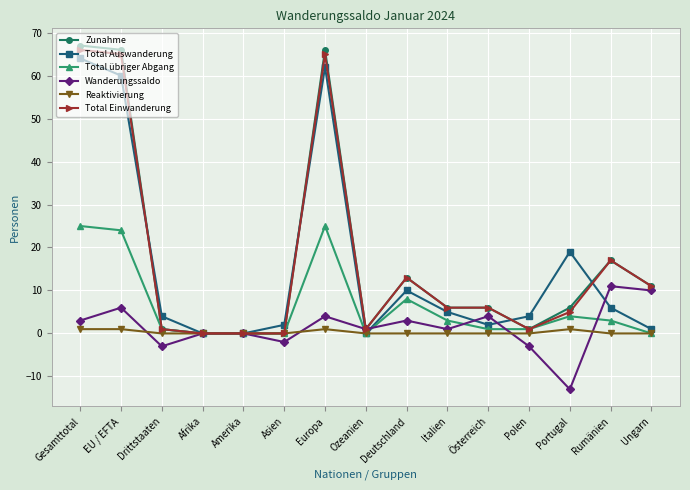

What is the difference between the second highest and second lowest values in the Total Auswanderung series?

62